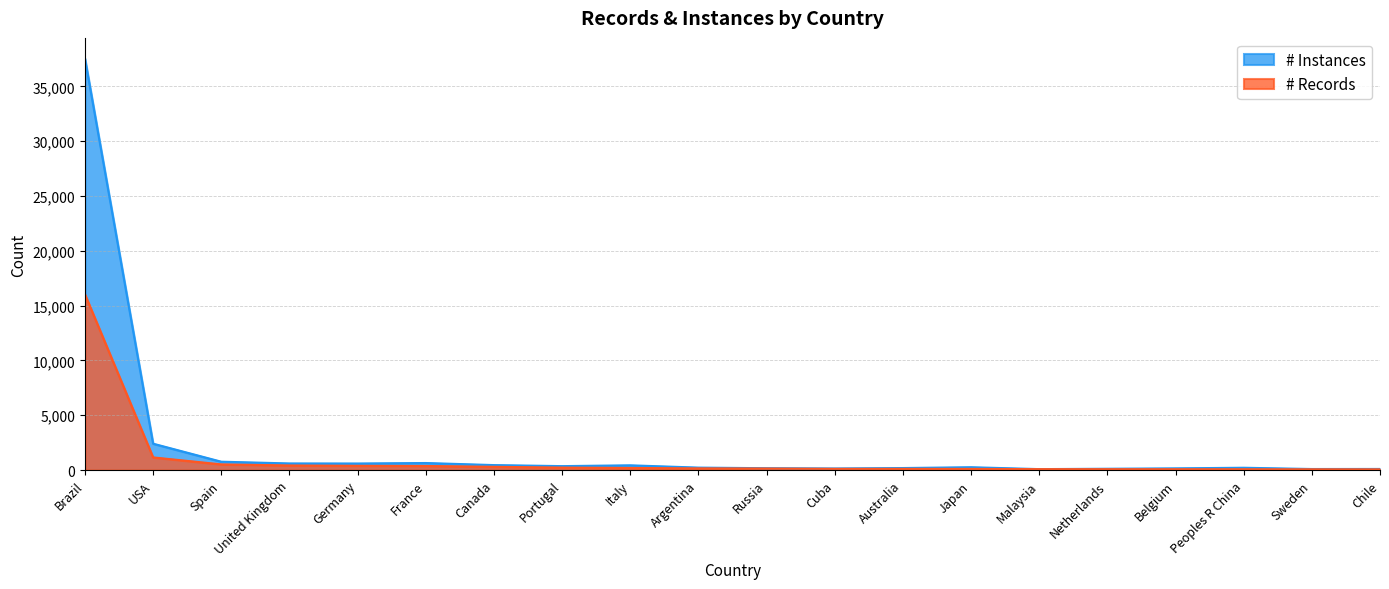

True or false: # Instances has a value of 211 at United Kingdom.

False